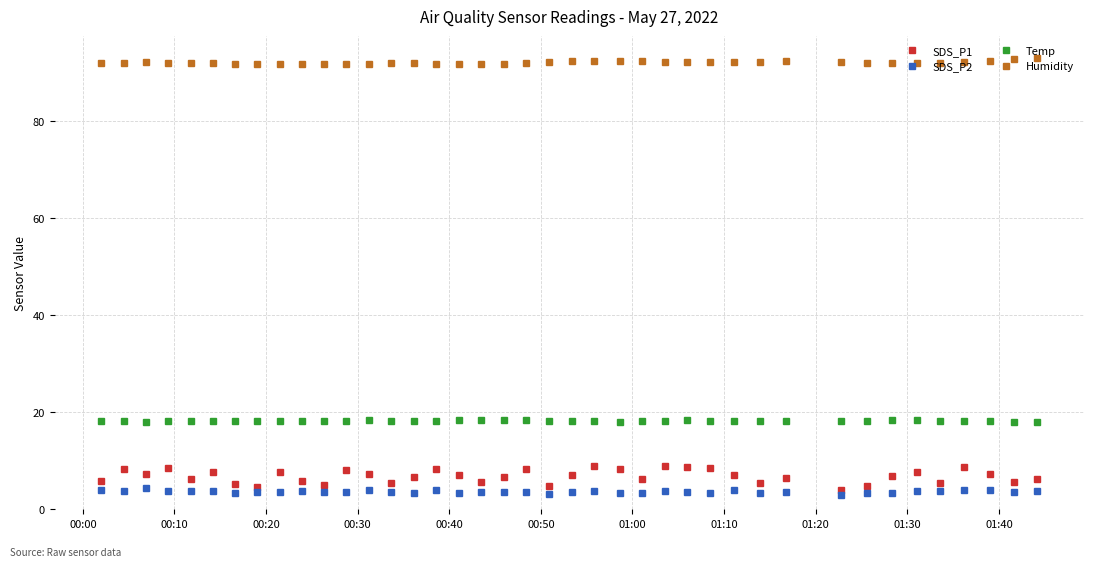

In SDS_P2, how many points are lower than both neighbors (excluding endpoints)?

14